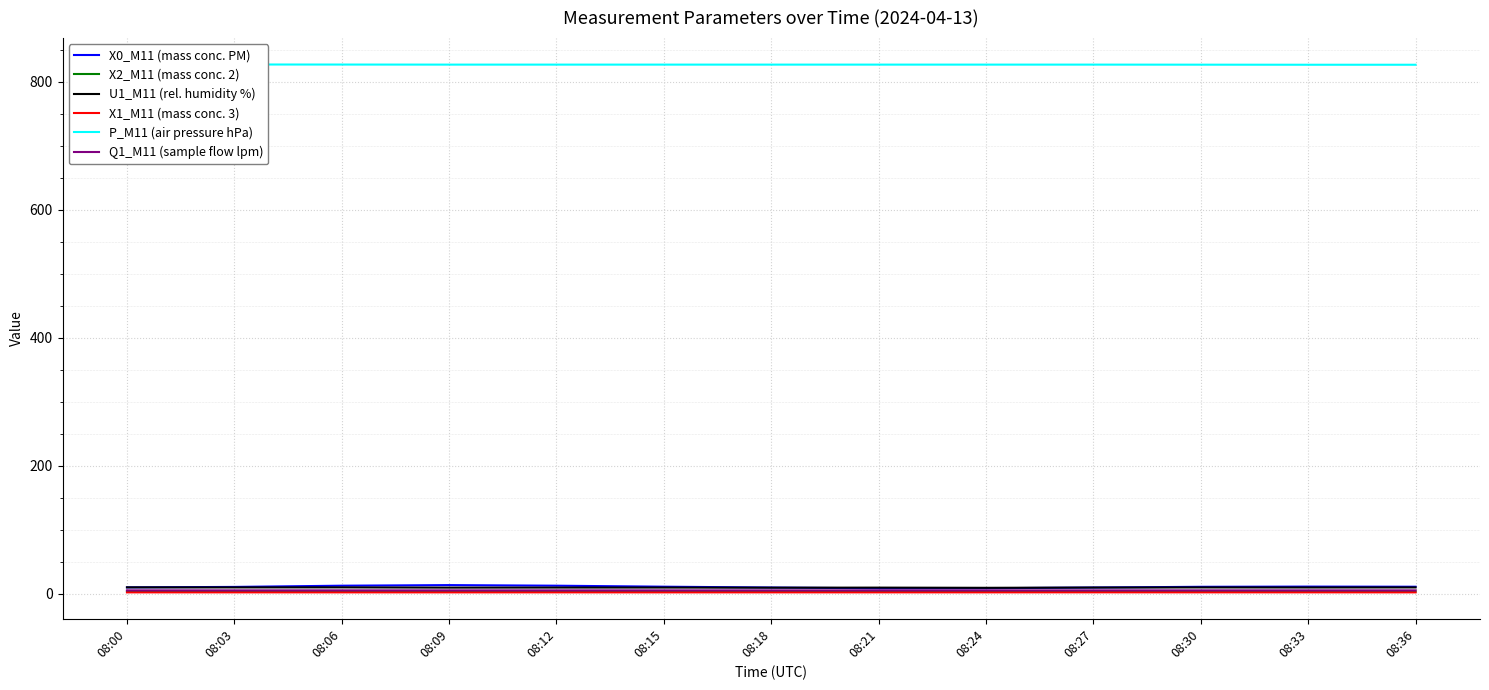

Read the X0_M11 (mass conc. PM) value at 08:06.

12.3